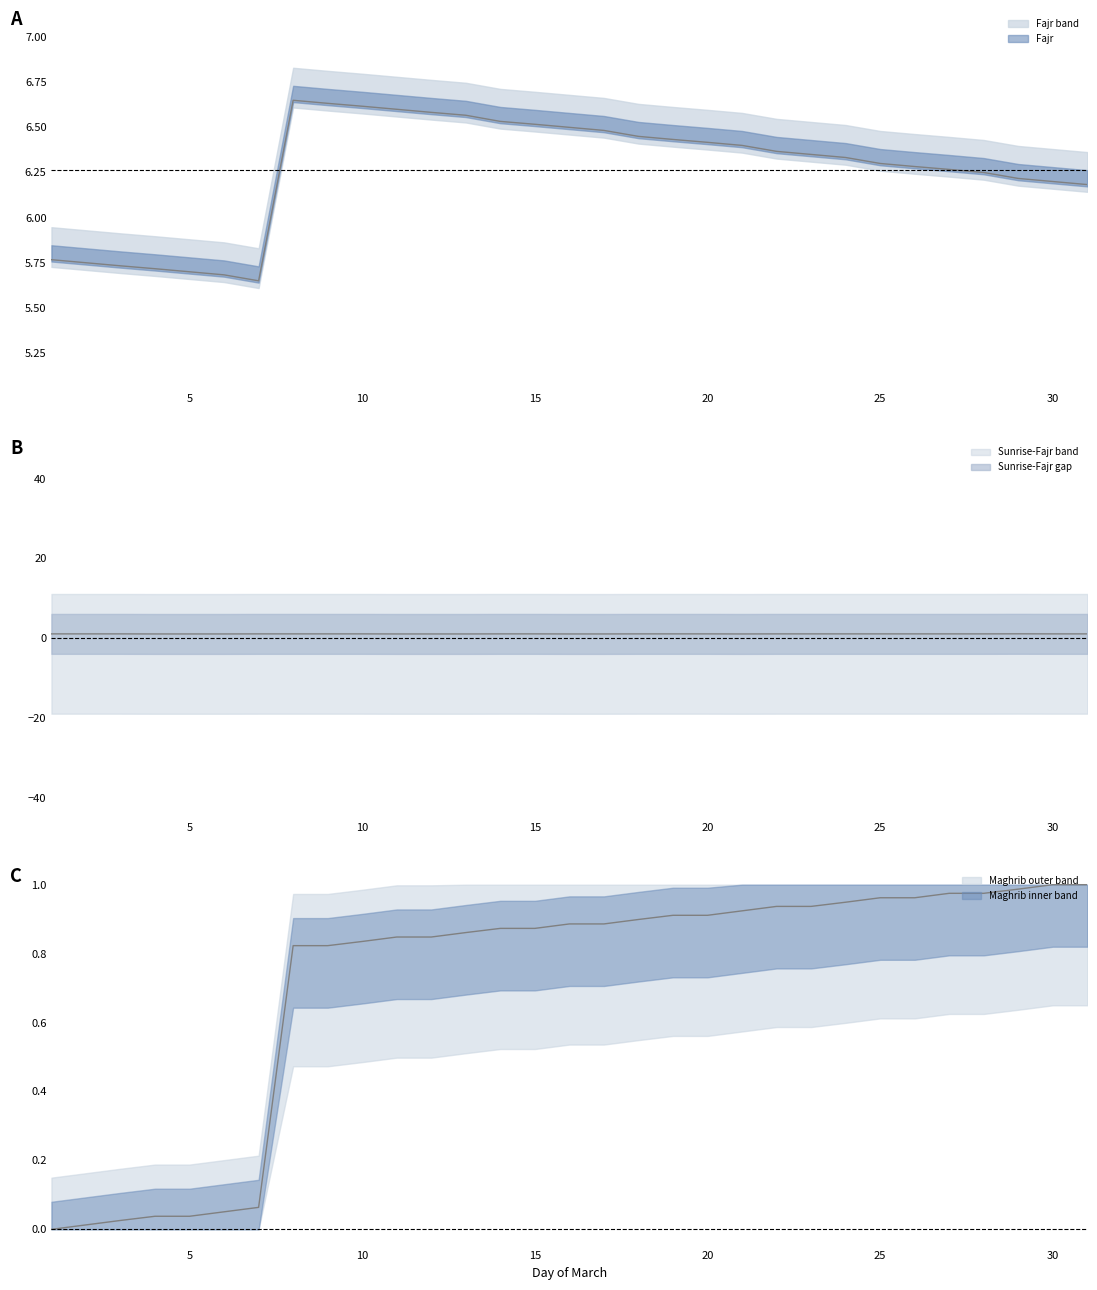

Which series has the largest range (max minus min)?

Fajr (hours)